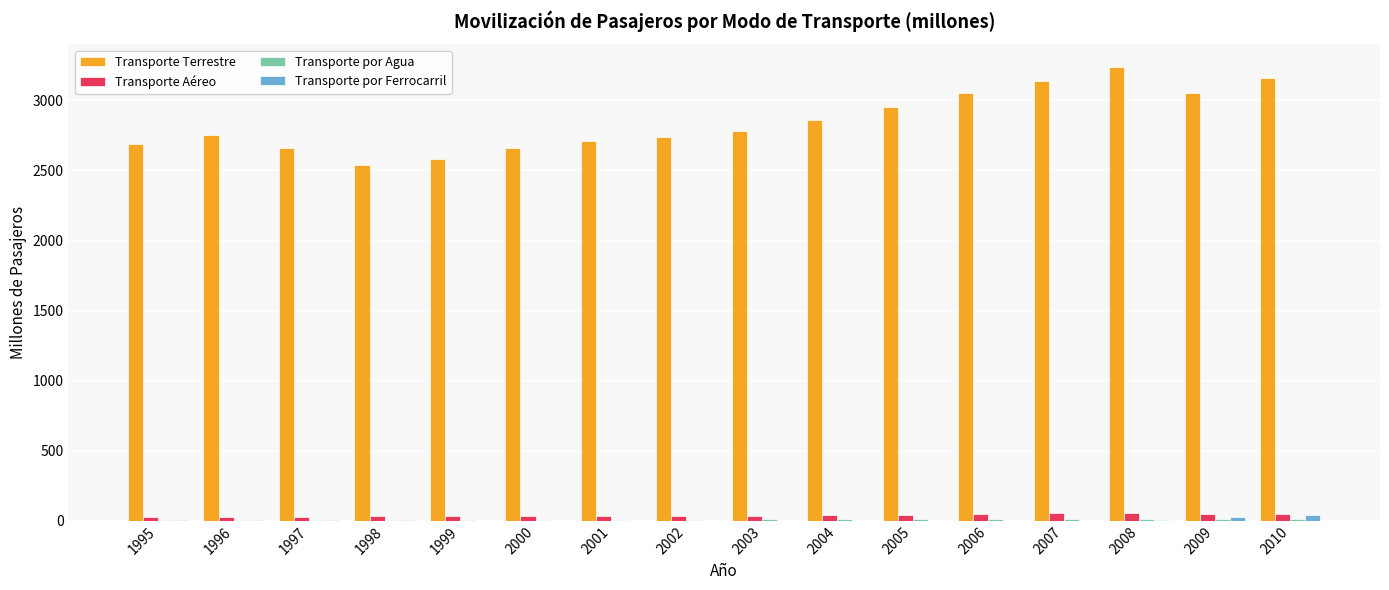

What is the sum of all Transporte Terrestre values?

45557.0